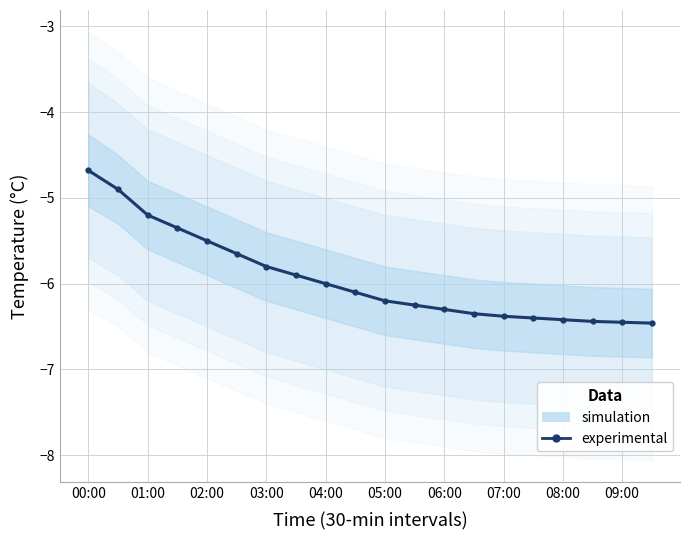

What is the change in value from 10 to 15?

-0.2